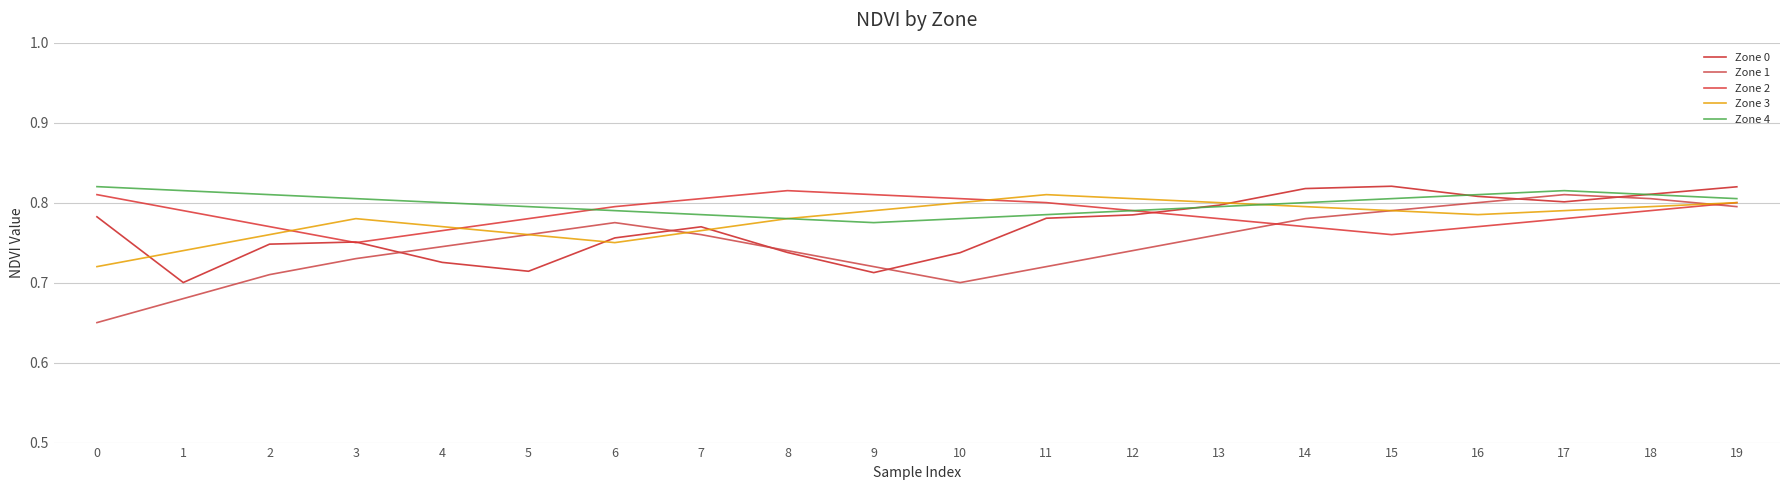

Between 6 and 13, which is larger?

13